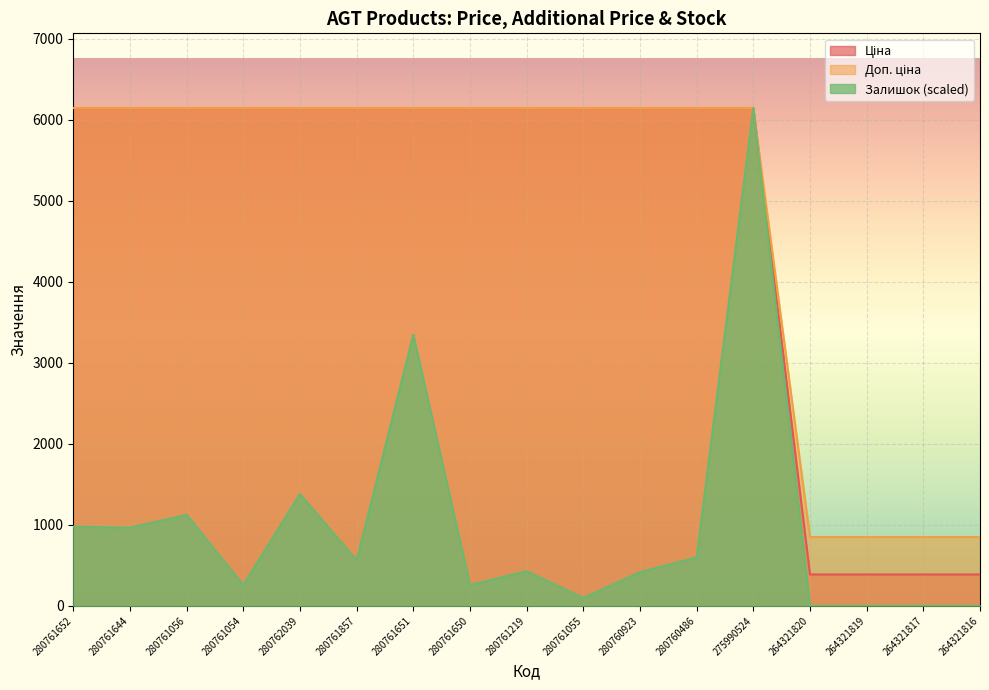

Reading right to left, extract all data points from this chart.

Ціна: 264321816=386.9	264321817=386.9	264321819=386.9	264321820=386.9	275990524=6143.2	280760486=6143.2	280760923=6143.2	280761055=6143.2	280761219=6143.2	280761650=6143.2	280761651=6143.2	280761857=6143.2	280762039=6143.2	280761054=6143.2	280761056=6143.2	280761644=6143.2	280761652=6143.2
Доп. ціна: 264321816=849.0	264321817=849.0	264321819=849.0	264321820=849.0	275990524=6143.2	280760486=6143.2	280760923=6143.2	280761055=6143.2	280761219=6143.2	280761650=6143.2	280761651=6143.2	280761857=6143.2	280762039=6143.2	280761054=6143.2	280761056=6143.2	280761644=6143.2	280761652=6143.2
Залишок: 264321816=0.0	264321817=0.0	264321819=0.0	264321820=0.0	275990524=6143.2	280760486=598.4	280760923=415.2	280761055=97.7	280761219=427.5	280761650=256.5	280761651=3346.4	280761857=561.8	280762039=1380.1	280761054=256.5	280761056=1123.6	280761644=964.8	280761652=977.1